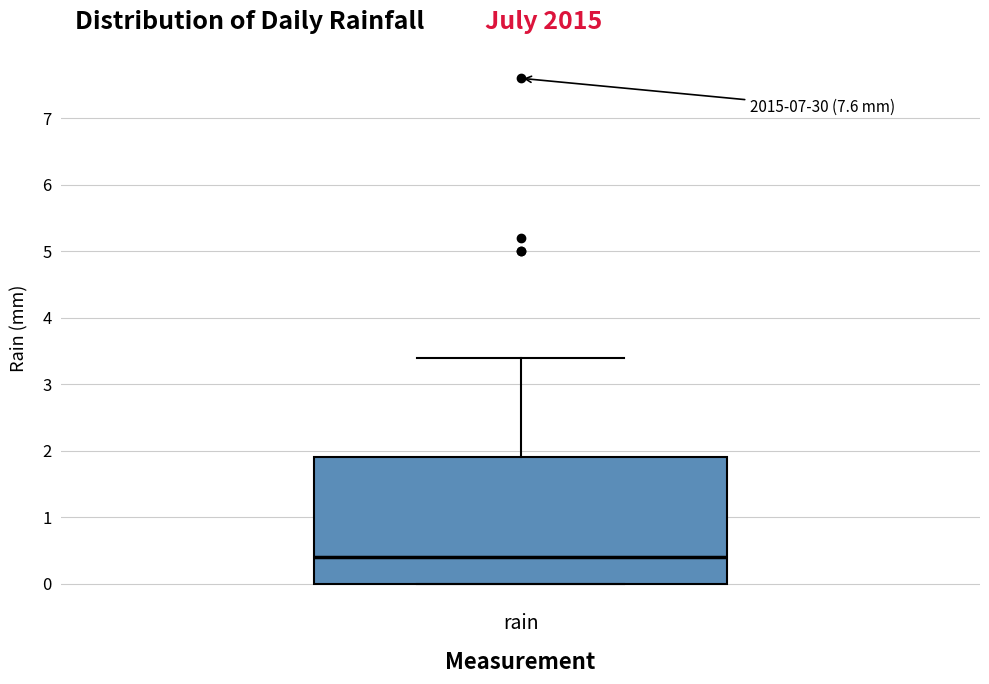

Transcribe this box plot: give where the median line is, the range the box spans, and where the two whiskers end, as read against the y-axis. The values are not printed on the chart, so give them approximately, as read against the axis.

median 0.4, box 0.0 to 1.9, whiskers 0.0 to 3.4